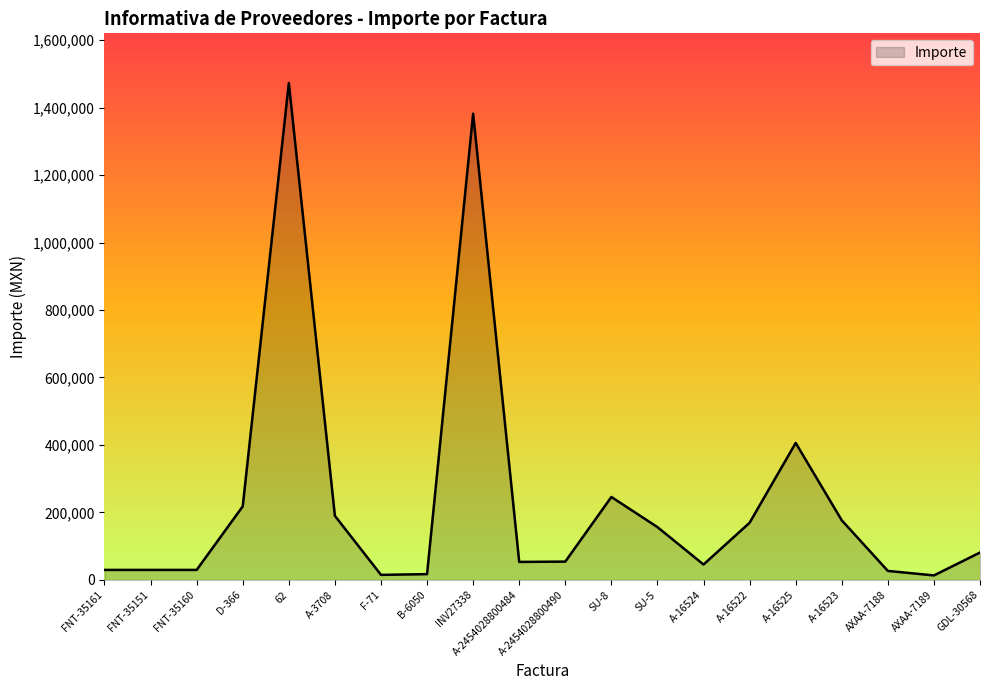

Which has a higher value, A-2454028800490 or A-16522?

A-16522